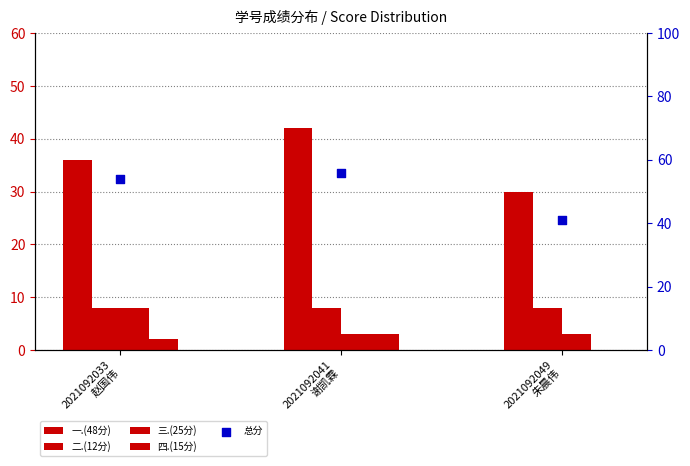

What are all the series names shown in the legend?

一.(48分), 二.(12分), 三.(25分), 四.(15分), 总分